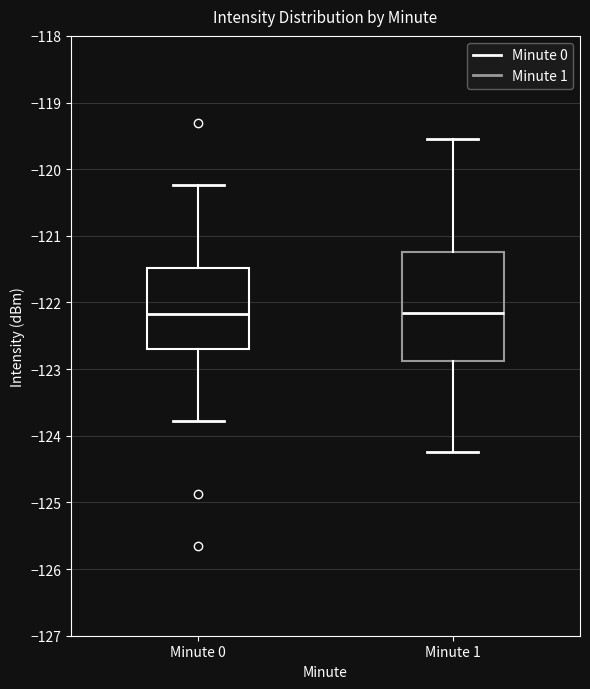

Where is the upper edge of the box for Minute 0 on the y-axis? The values are not printed on the chart, so give them approximately, as read against the axis.

-121.5